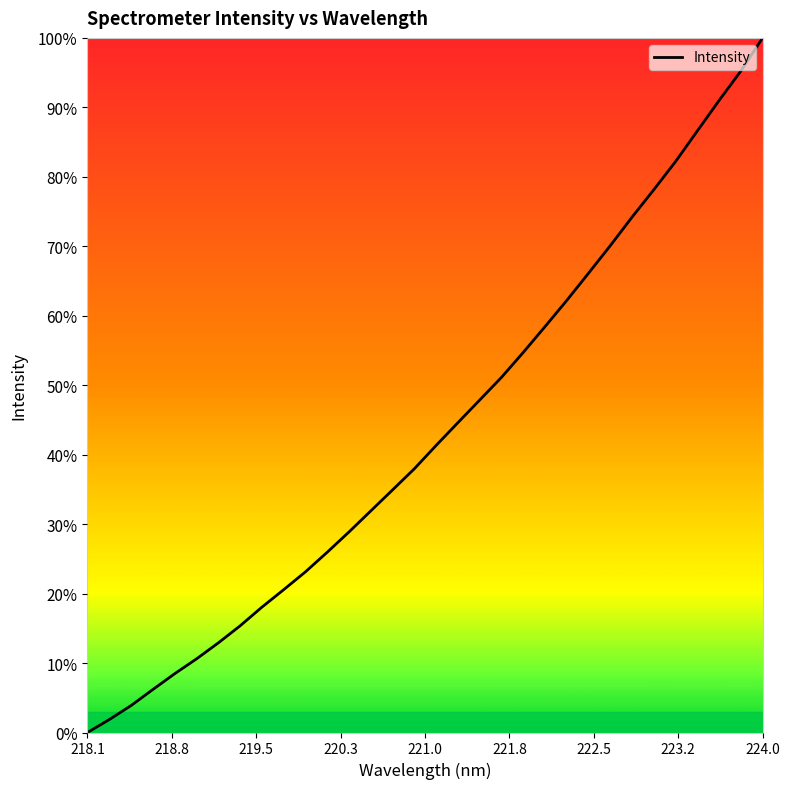

Is this an area chart (filled region under the line)?

Yes